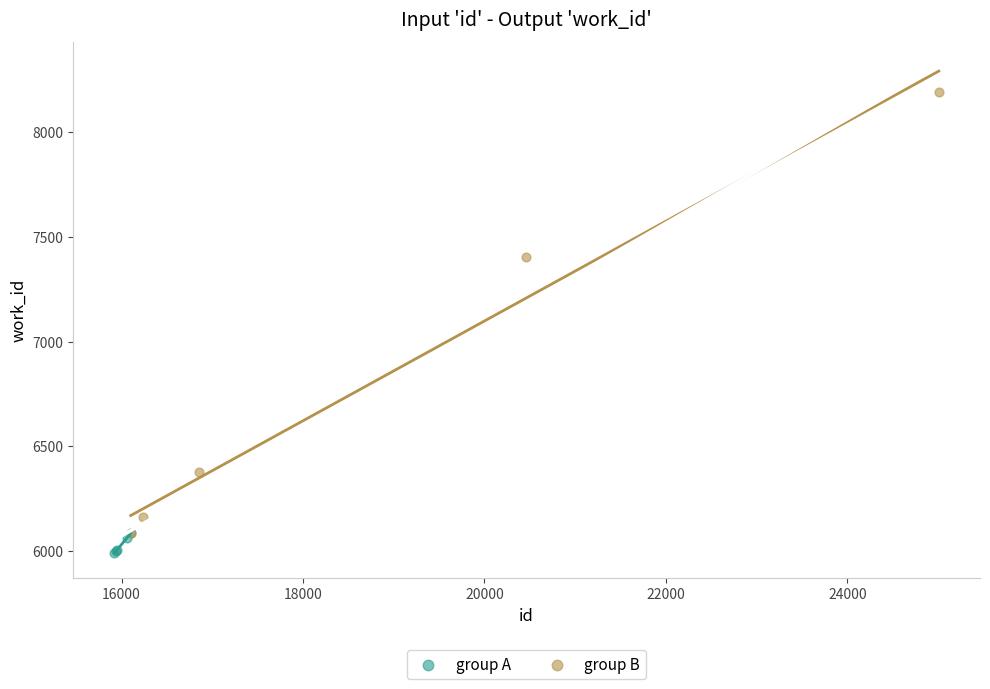

Which series has the largest Y range (max minus min)?

group B